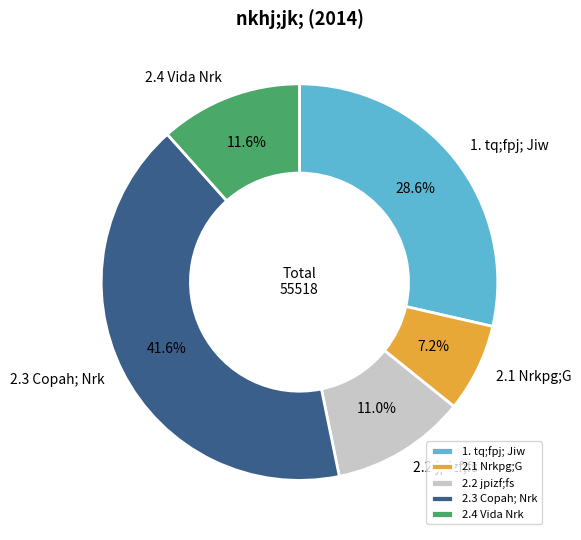

Is there a majority slice in this chart?

No